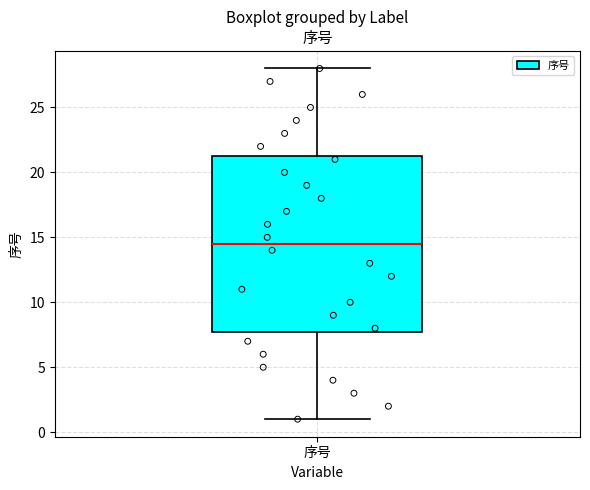

Read this box plot against the y-axis: the position of the median line, the range covered by the box, and the ends of both whiskers. The values are not printed on the chart, so give them approximately, as read against the axis.

median 14.5, box 8.0 to 21.5, whiskers 1.0 to 28.0